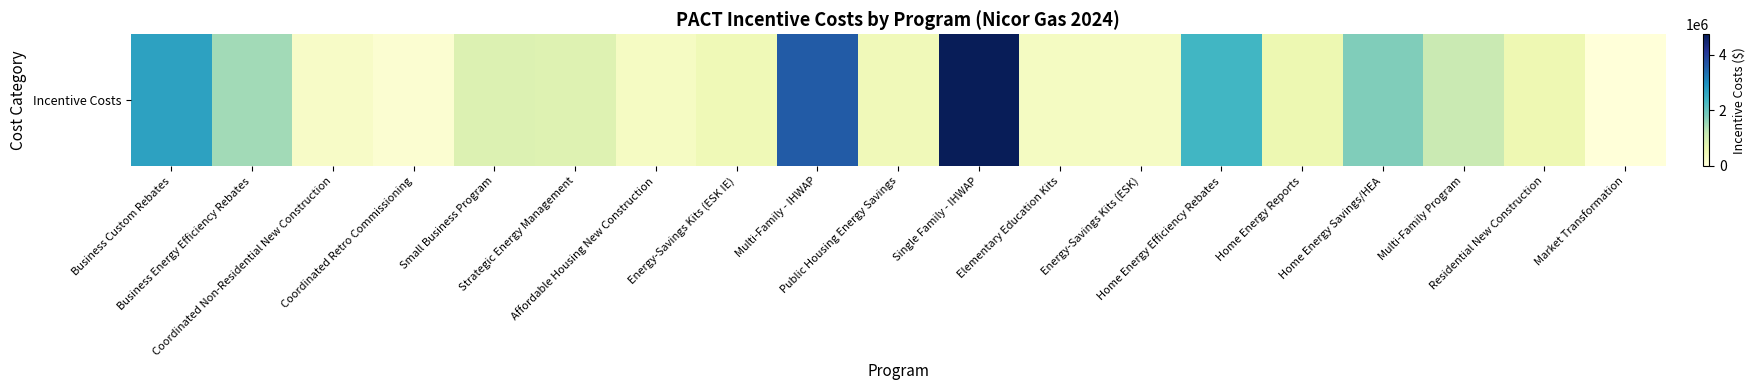

How many positive values are there?

18